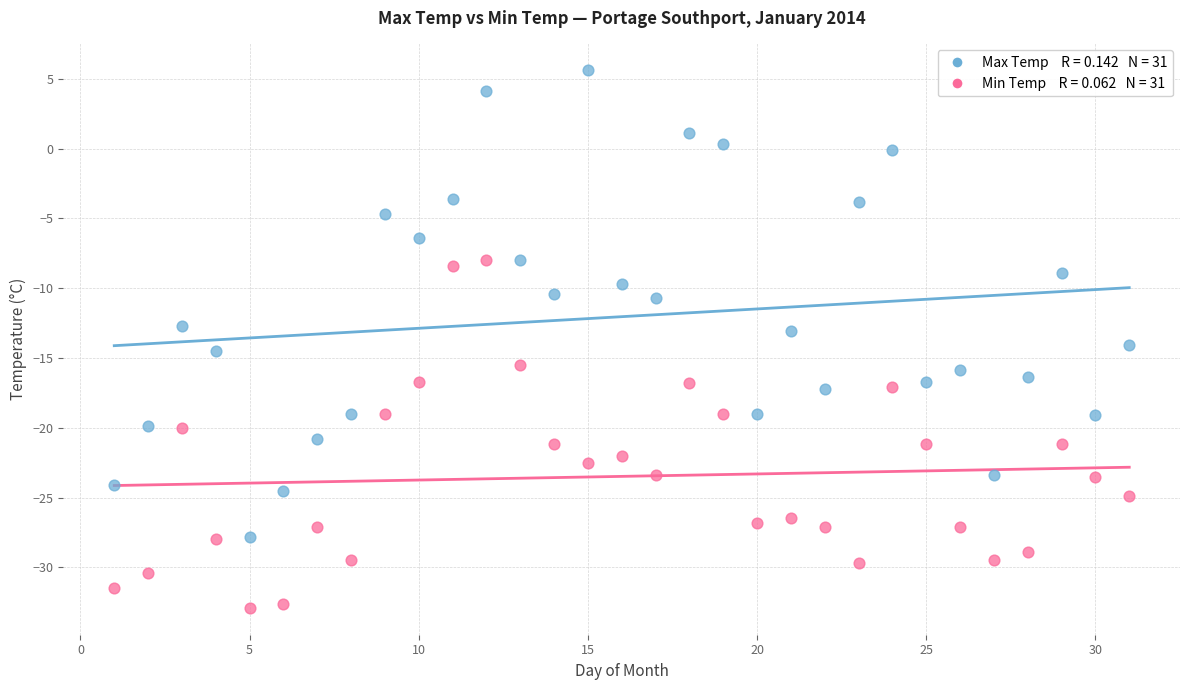

Across all data points, what is the range of X values (max minus min)?

30.0